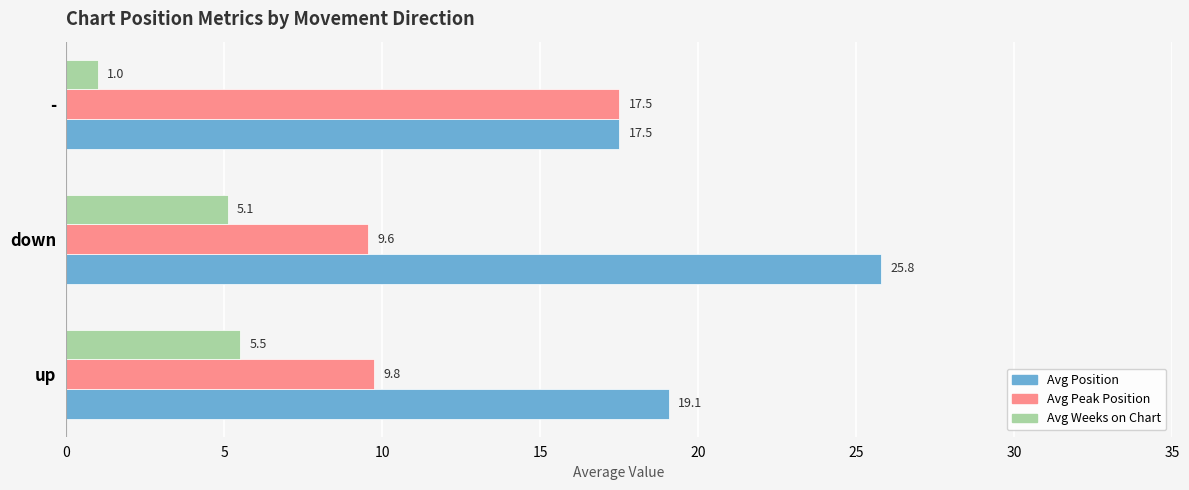

At how many categories does at least one series exceed 21?

1